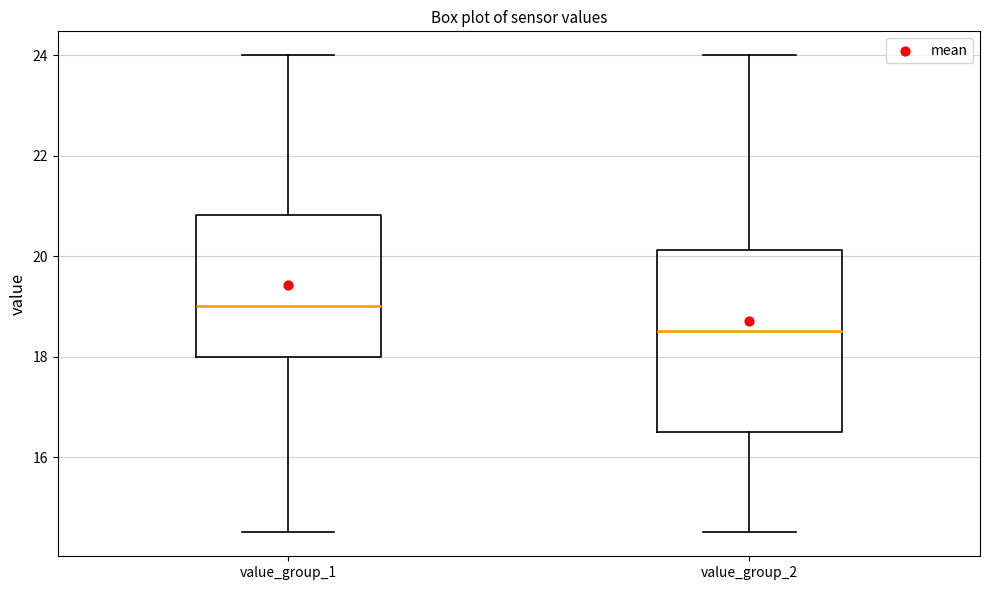

Which box's median line is the highest?

value_group_1